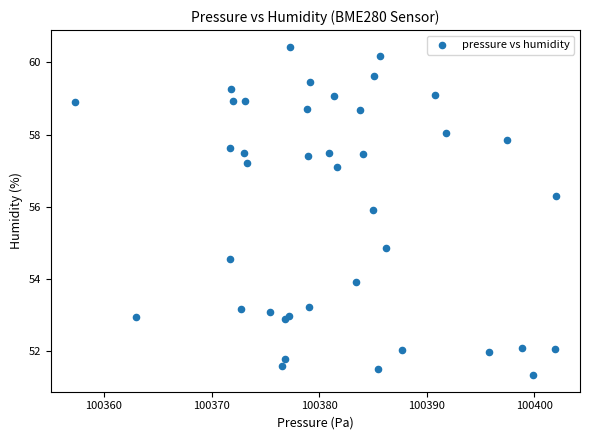

What Y value in the scatter plot is closest to 55?

54.9